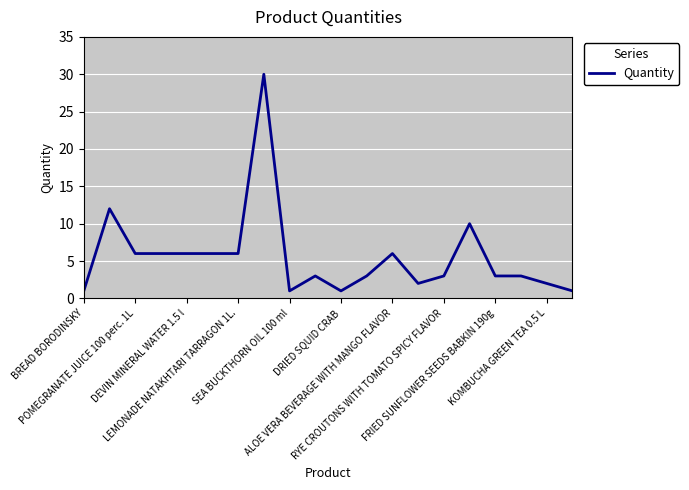

What is the maximum value shown in the chart?

30